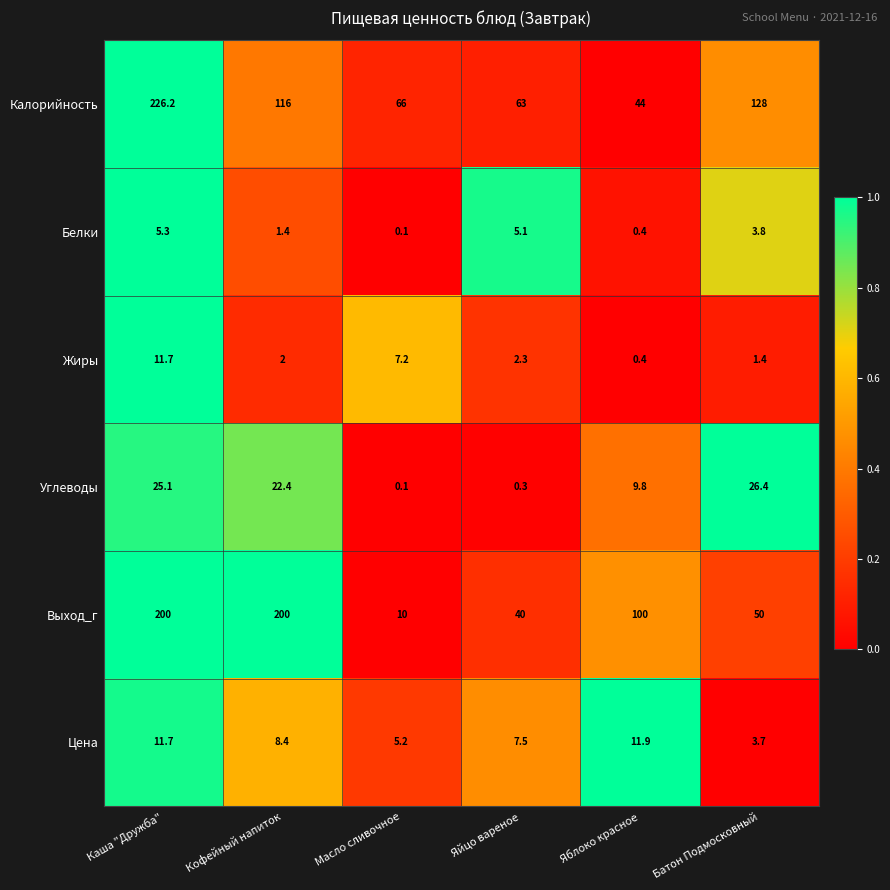

True or false: Выход_г has a value of 4.3 at Масло сливочное.

False